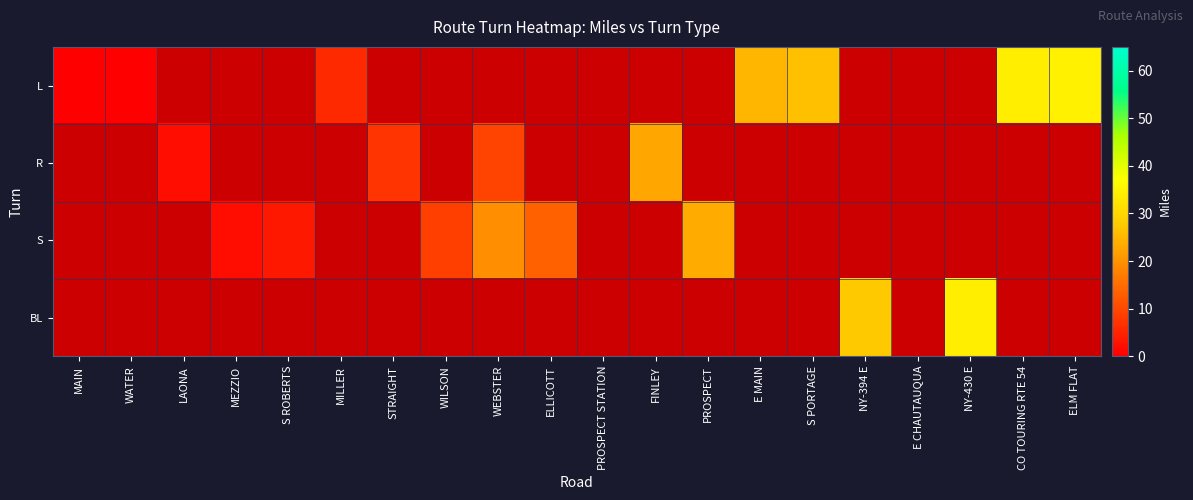

The value of L at E CHAUTAUQUA is 1.0. True or false?

True